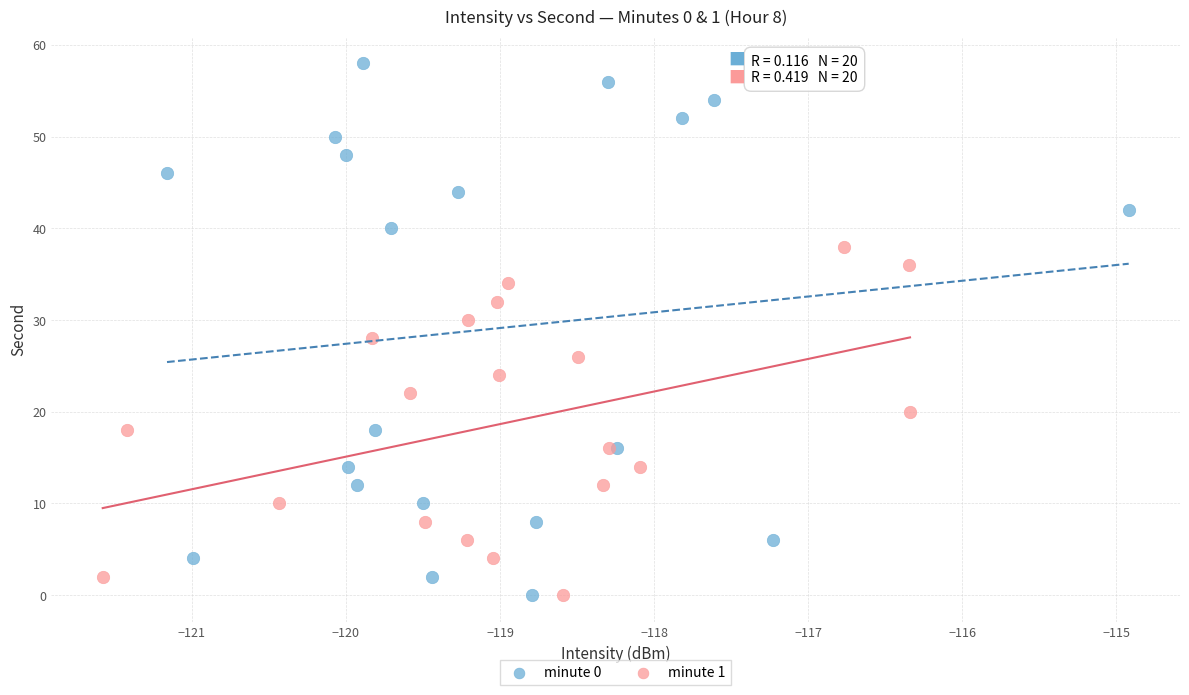

Which series contains the highest Y value?

minute 0